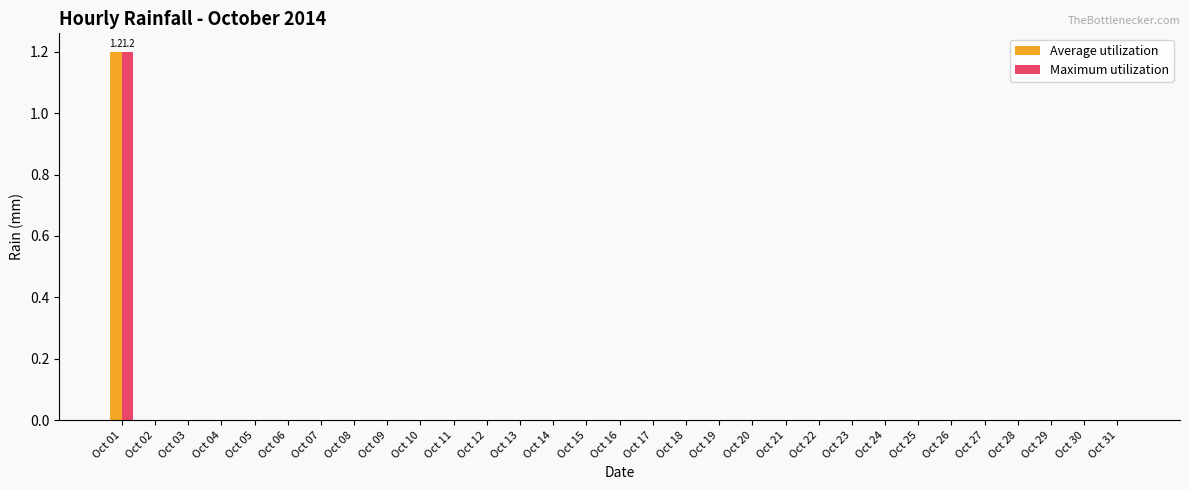

At which category is the sum across all series the highest?

Oct 01